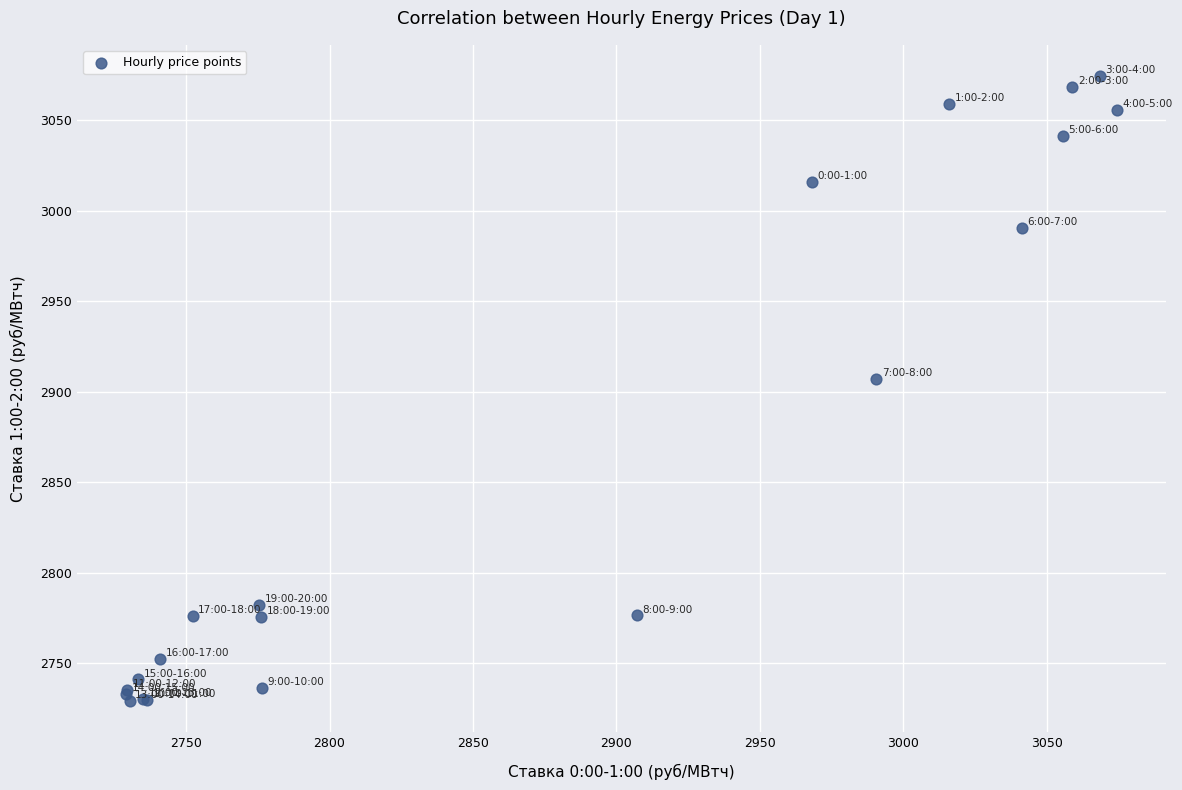

What Y value in the scatter plot is closest to 2901?

2907.0